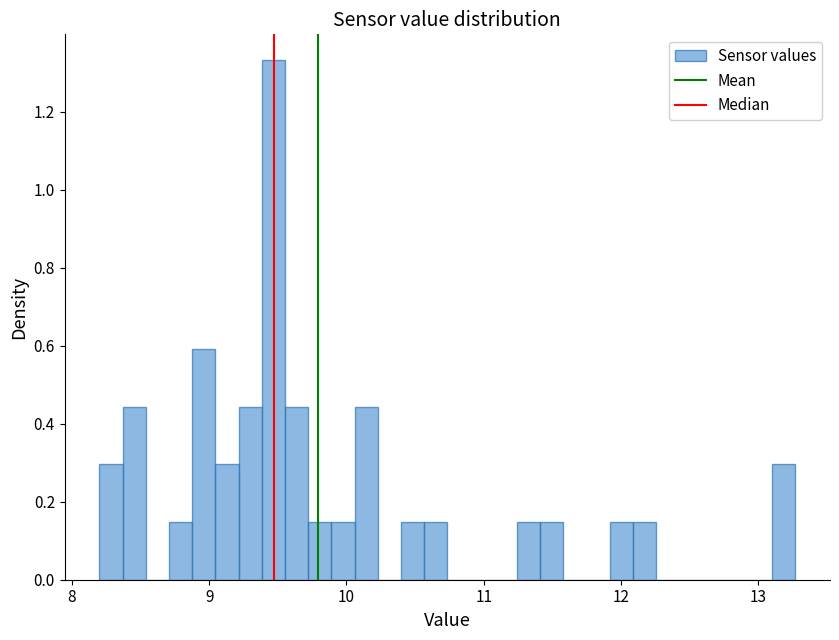

Read against the x-axis, roughly where is the centre of the tallest bar?

9.5